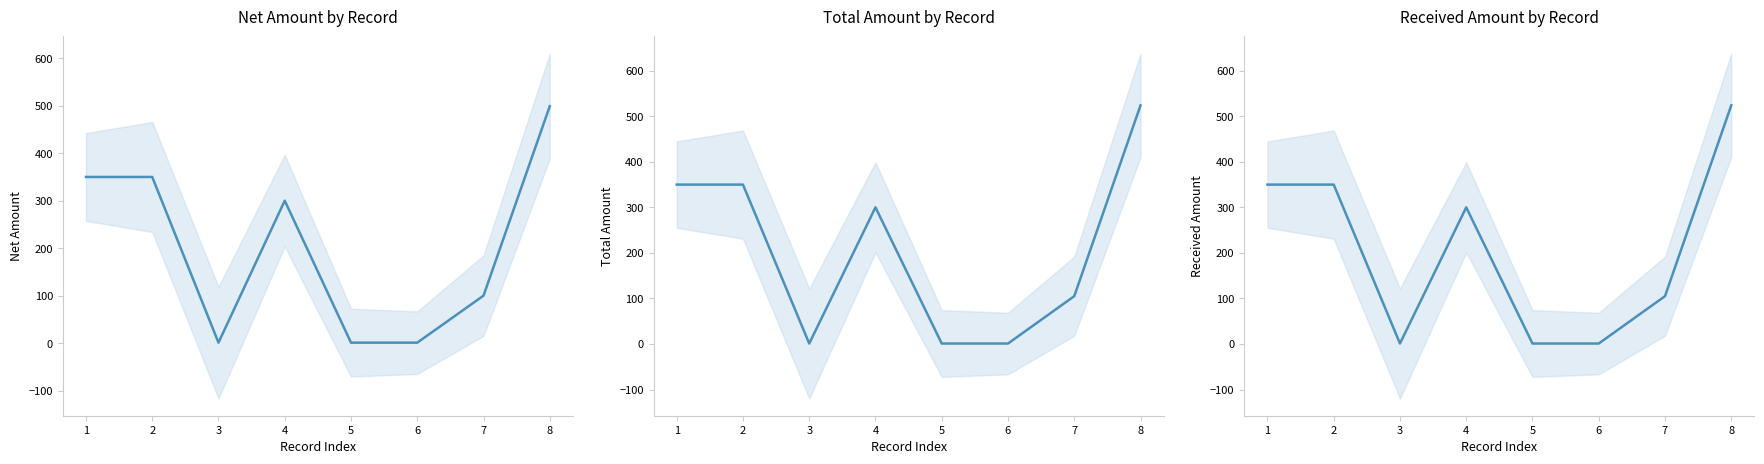

What is the average value of the Total Amount series?

204.0